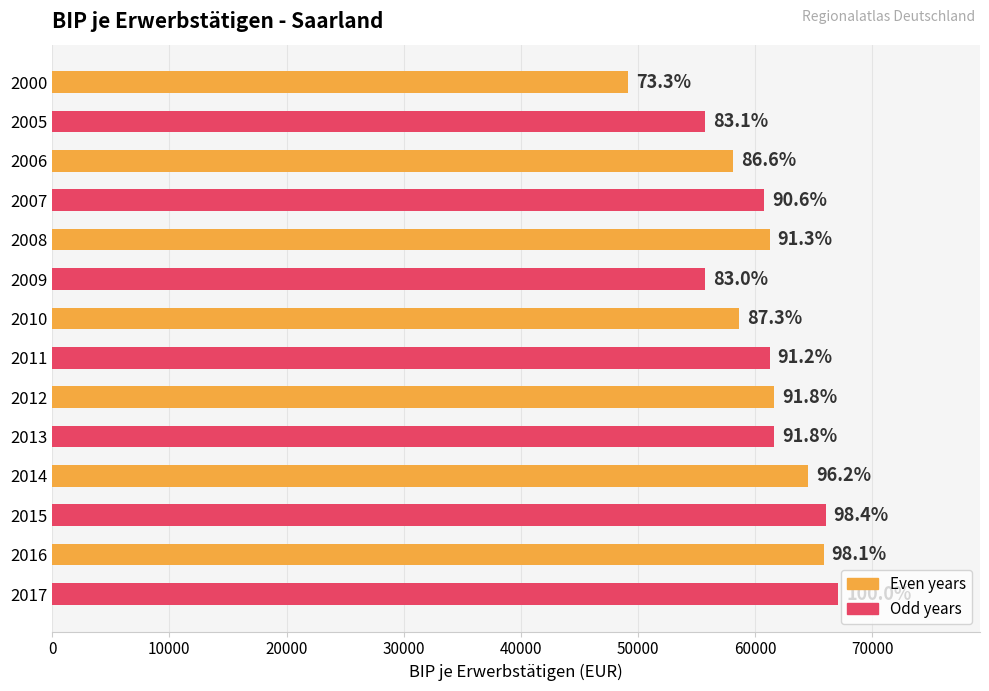

What is the greatest value displayed?

67123